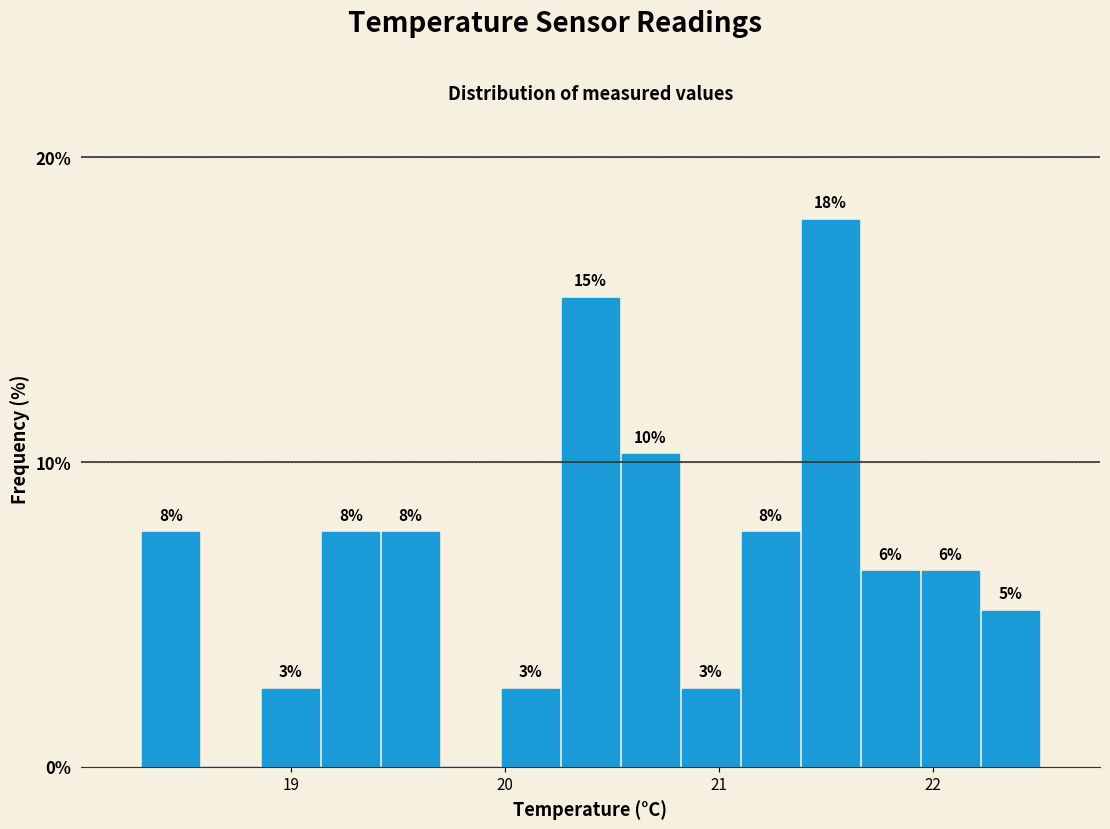

Around what value on the x-axis is the tallest bar? Give the approximate position of its centre, as read against the axis.

21.5